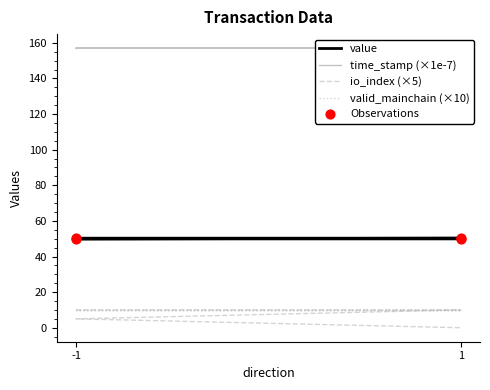

Is the value of Observations at 1 greater than the value of valid_mainchain (×10) at -1?

Yes